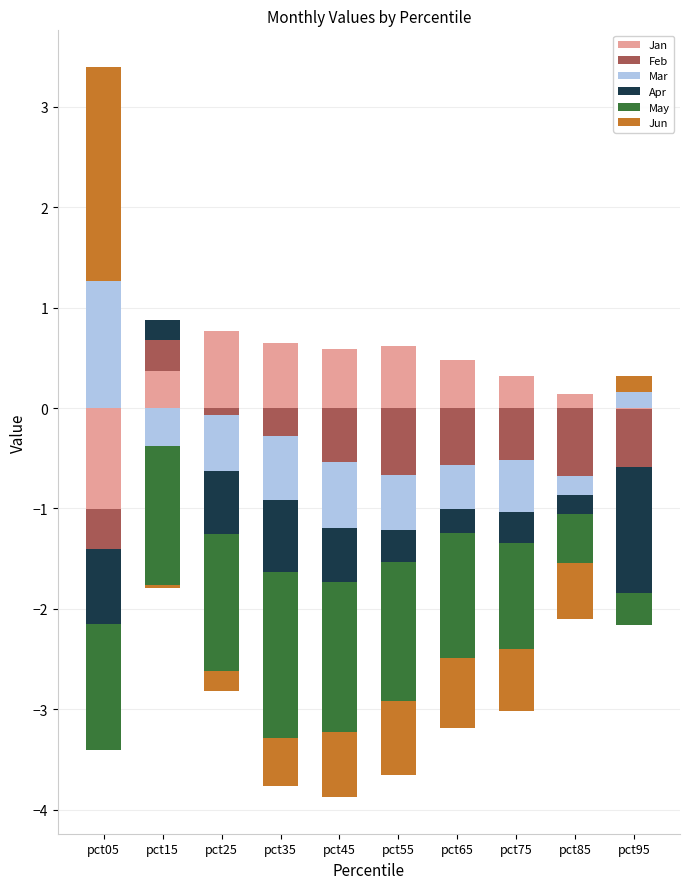

How many groups of bars are there?

10